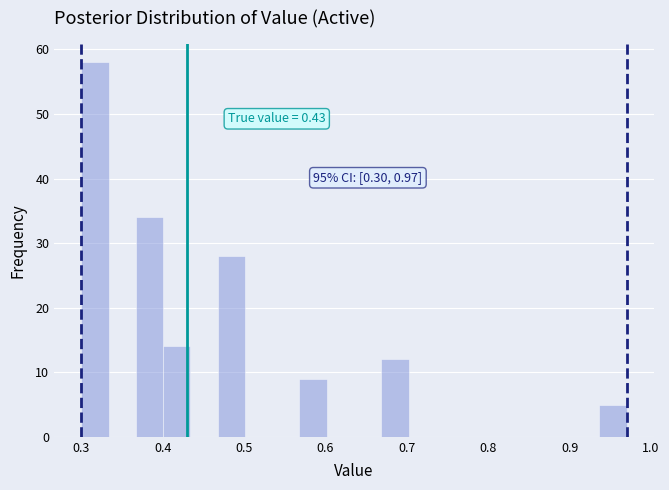

Read against the x-axis, roughly where is the centre of the tallest bar?

0.32